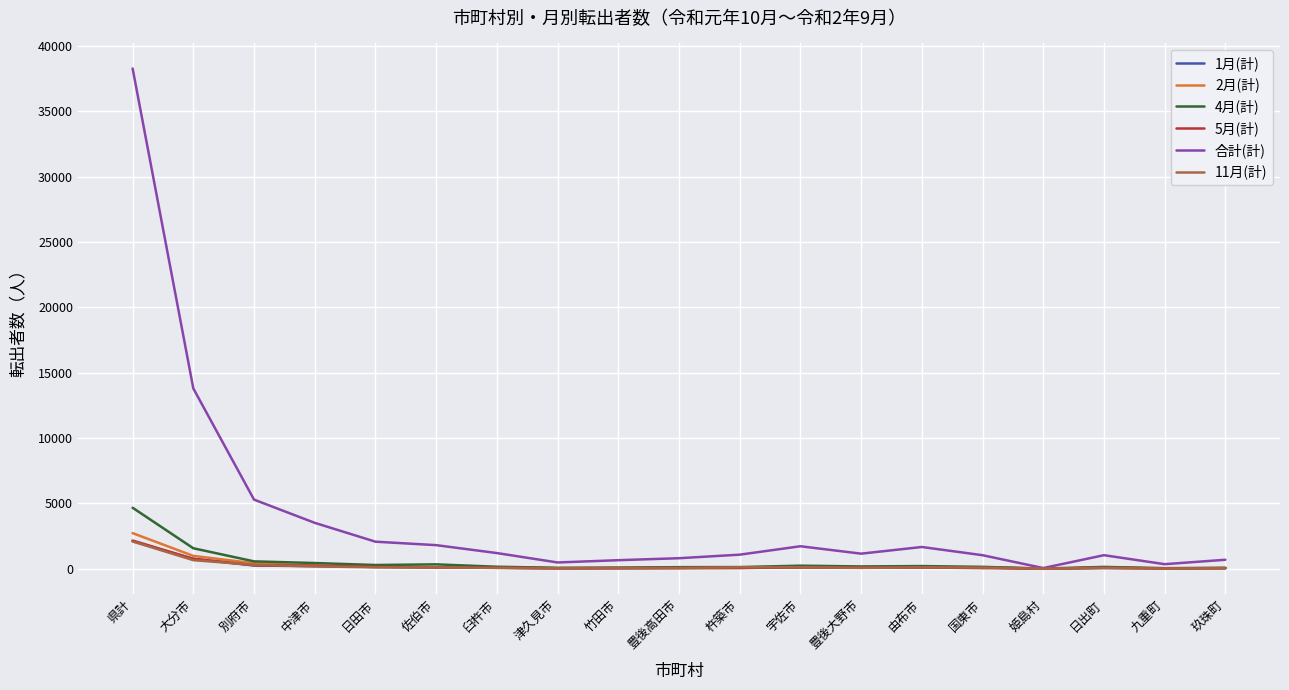

Which series has the largest total across all categories?

合計(計)